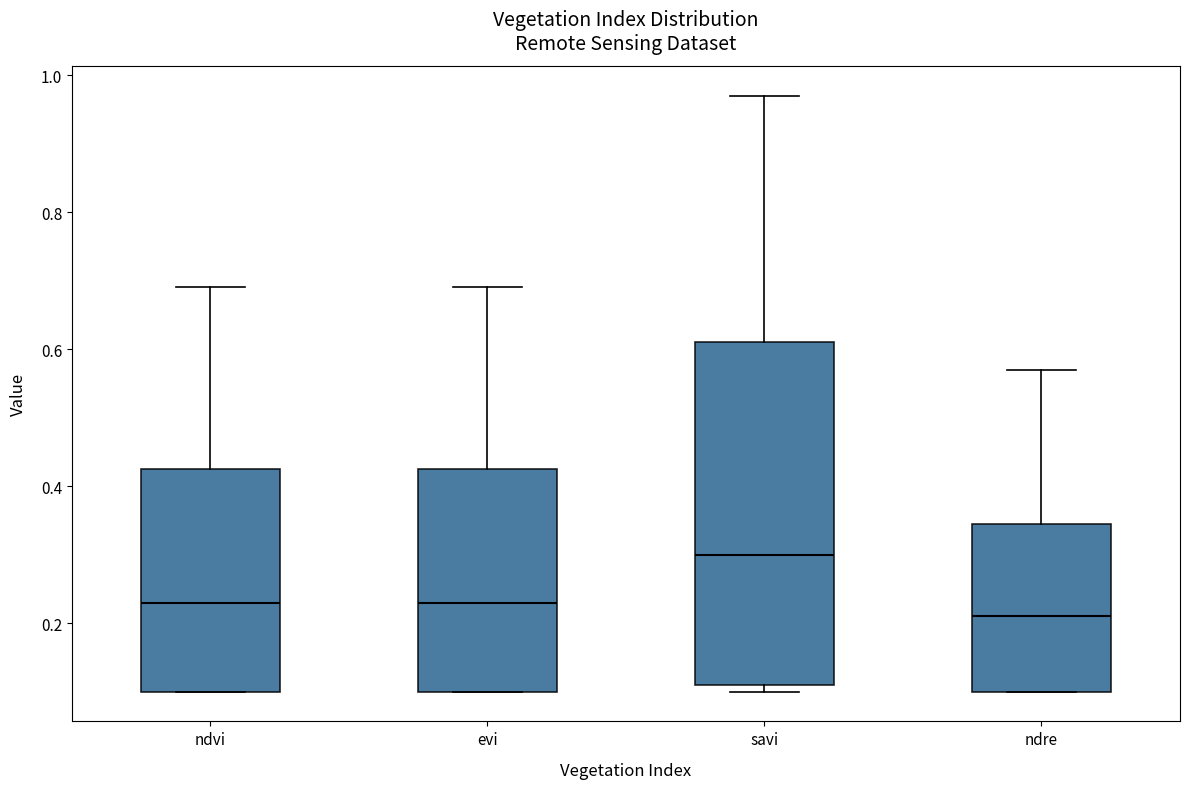

Reading left to right, transcribe this box plot: for each box, give where its median line is, the range the box spans, and where its two whiskers end, as read against the y-axis. The values are not printed on the chart, so give them approximately, as read against the axis.

ndvi: median 0.24, box 0.10 to 0.42, whiskers 0.10 to 0.70
evi: median 0.24, box 0.10 to 0.42, whiskers 0.10 to 0.70
savi: median 0.30, box 0.12 to 0.62, whiskers 0.10 to 0.98
ndre: median 0.22, box 0.10 to 0.34, whiskers 0.10 to 0.58